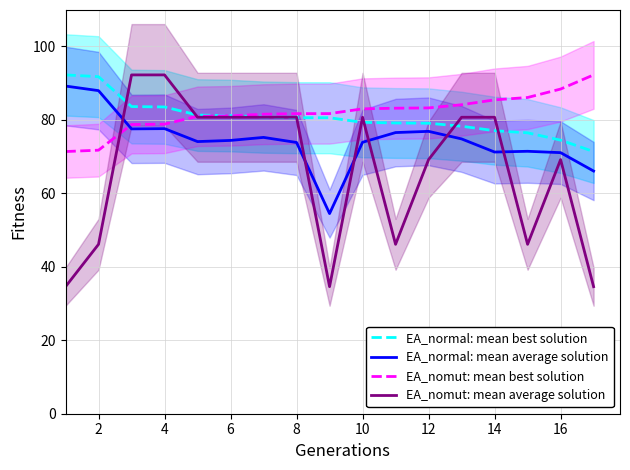

What is the difference between the EA_nomut: mean average solution values at 4 and 10?

11.5